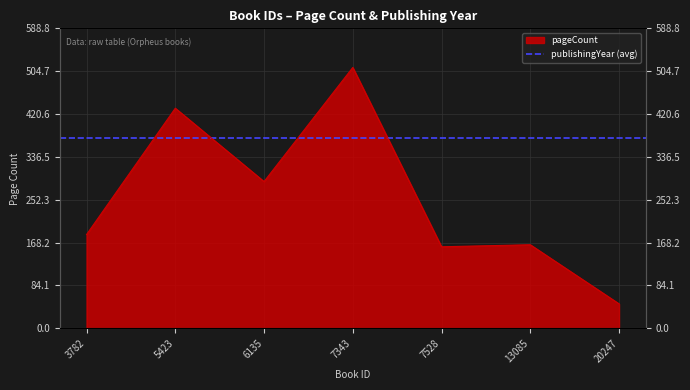

Does the chart have visible grid lines?

Yes